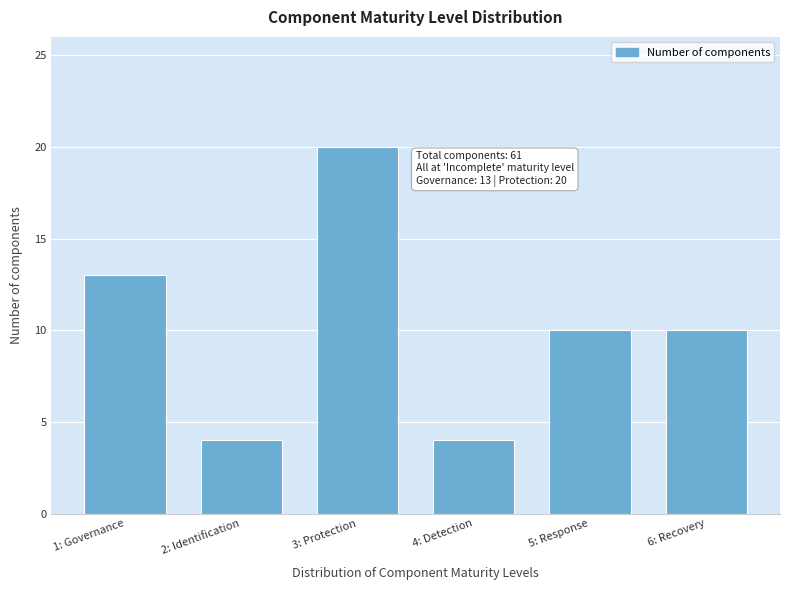

Reading right to left, extract all data points from this chart.

6: Recovery=10	5: Response=10	4: Detection=4	3: Protection=20	2: Identification=4	1: Governance=13